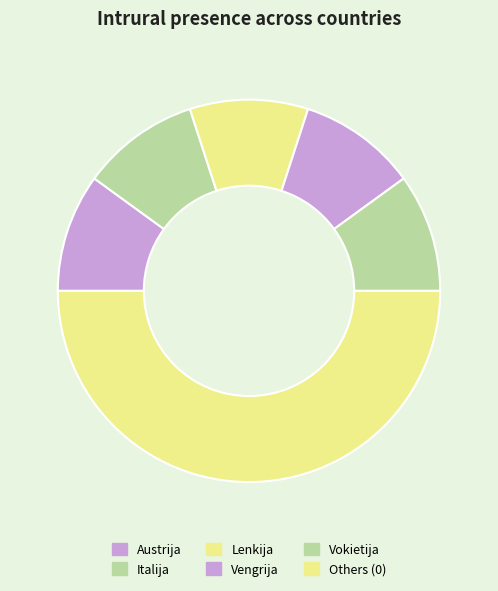

How many segments does this pie chart have?

6